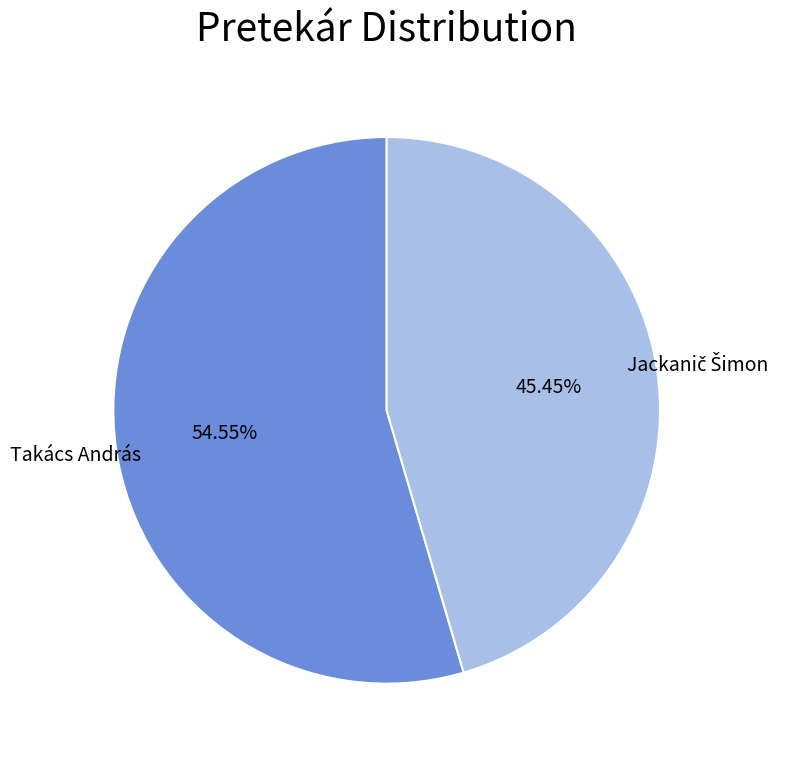

Which category accounts for the majority?

Takács András